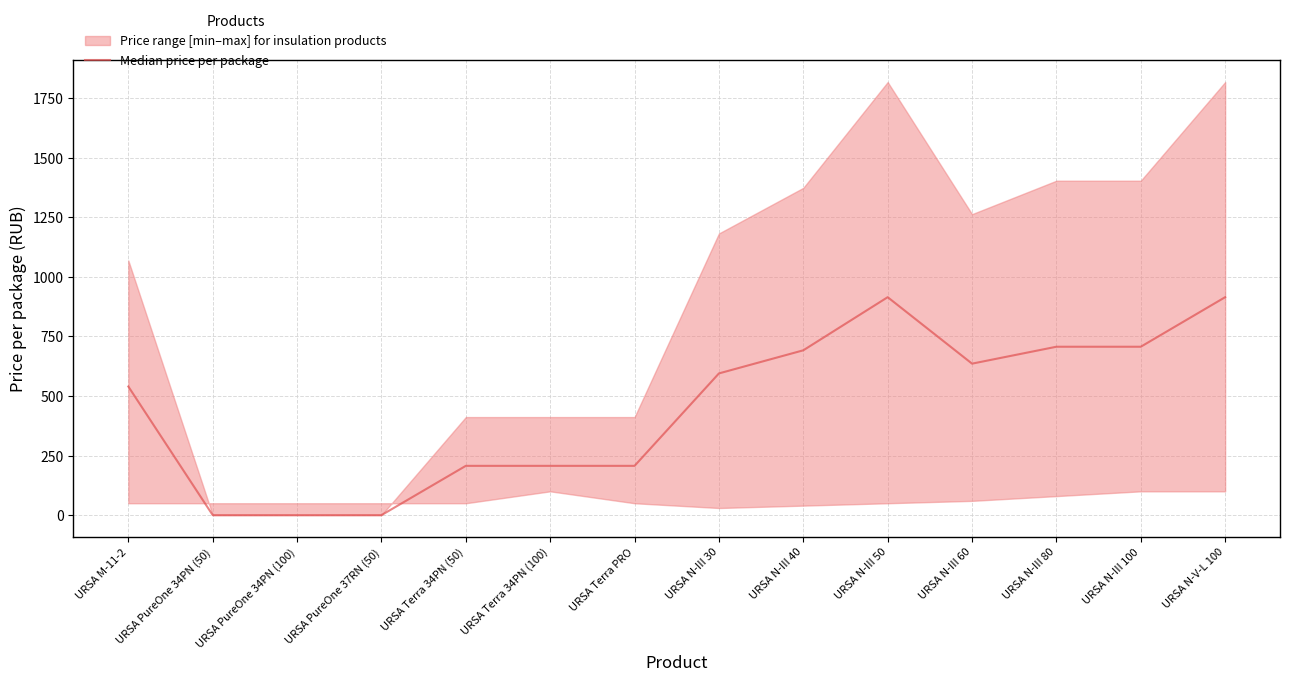

Which label corresponds to the largest value in the chart?

URSA N-III 50